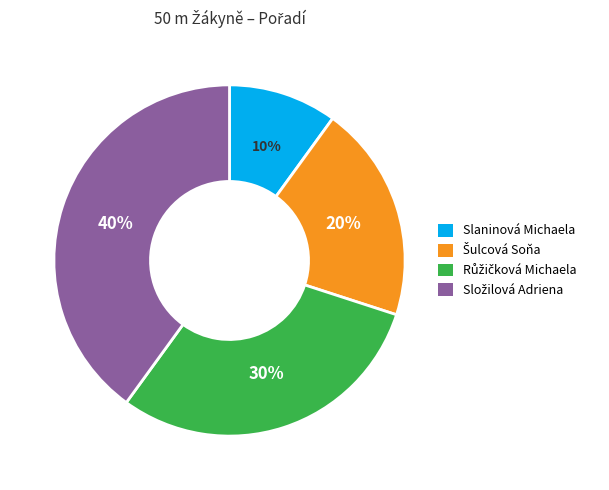

To the nearest percent, what is the difference between the largest and smallest slice percentages?

30%